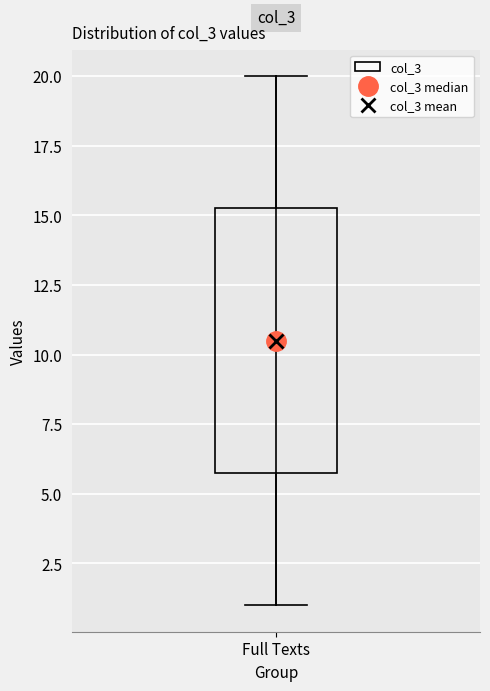

Transcribe this box plot: give where the median line is, the range the box spans, and where the two whiskers end, as read against the y-axis. The values are not printed on the chart, so give them approximately, as read against the axis.

median 10.5, box 6.0 to 15.5, whiskers 1.0 to 20.0